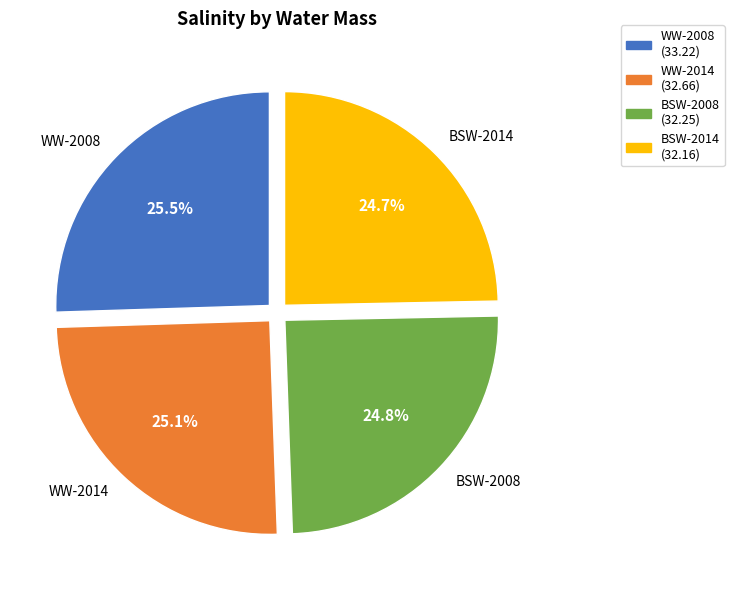

To the nearest percent, what percentage of the pie is WW-2014?

25%